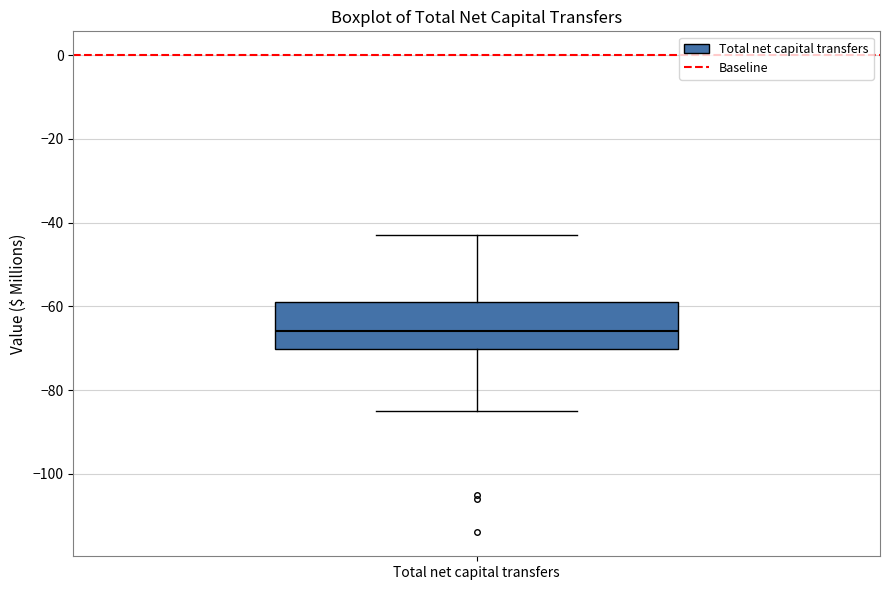

Read this box plot against the y-axis: the position of the median line, the range covered by the box, and the ends of both whiskers. The values are not printed on the chart, so give them approximately, as read against the axis.

median -66, box -70 to -58, whiskers -84 to -42